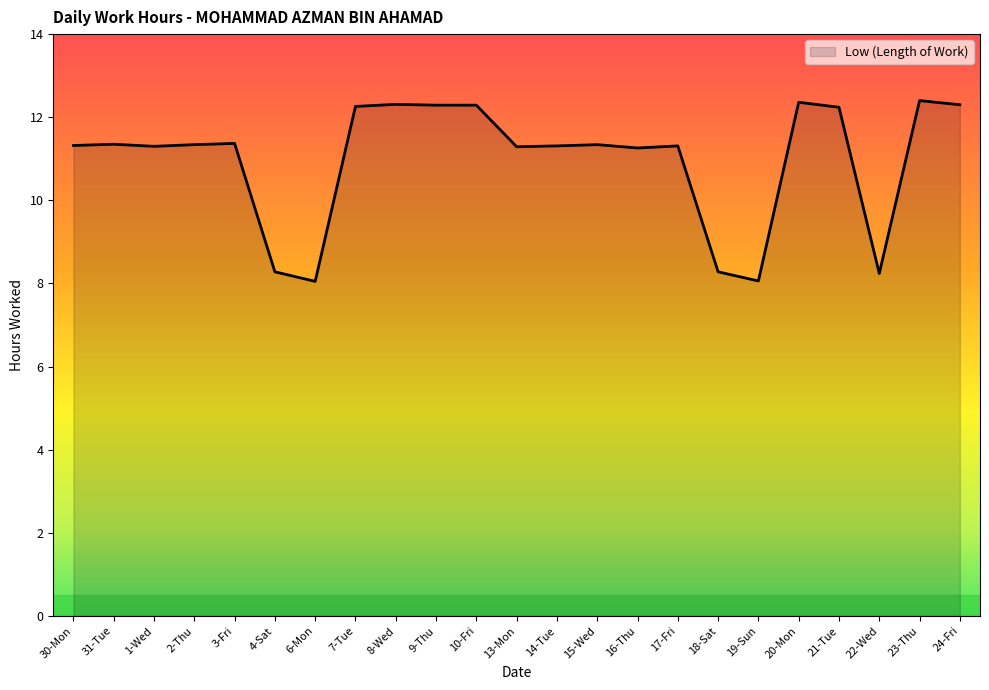

What is the difference between the values at 7-Tue and 22-Wed?

4.0